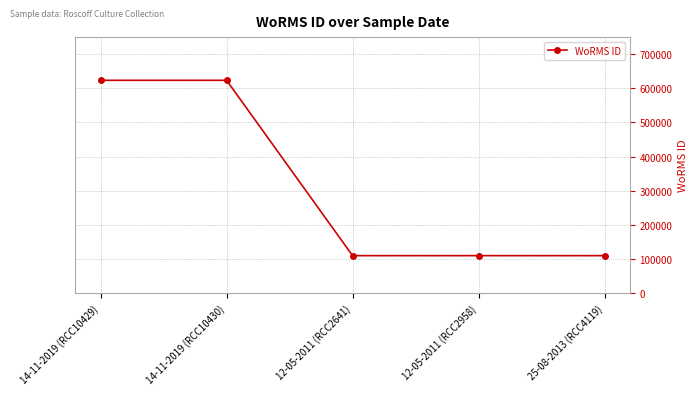

What is the label of the 3rd point from the right?

12-05-2011 (RCC2641)